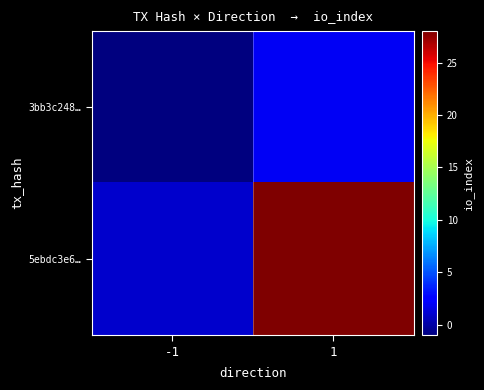

List the series in order of their overall mean, lowest first.

3bb3c248…, 5ebdc3e6…